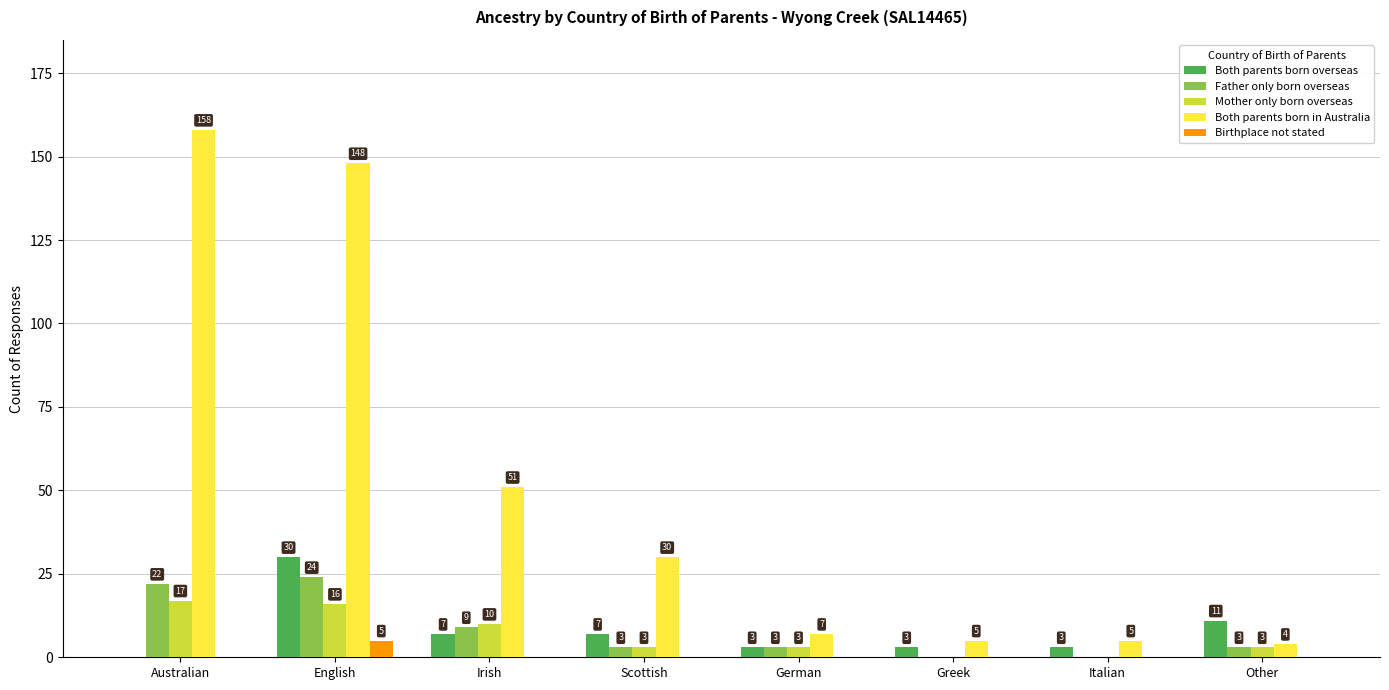

What is the sum of the Both parents born overseas values at Australian and Scottish?

7